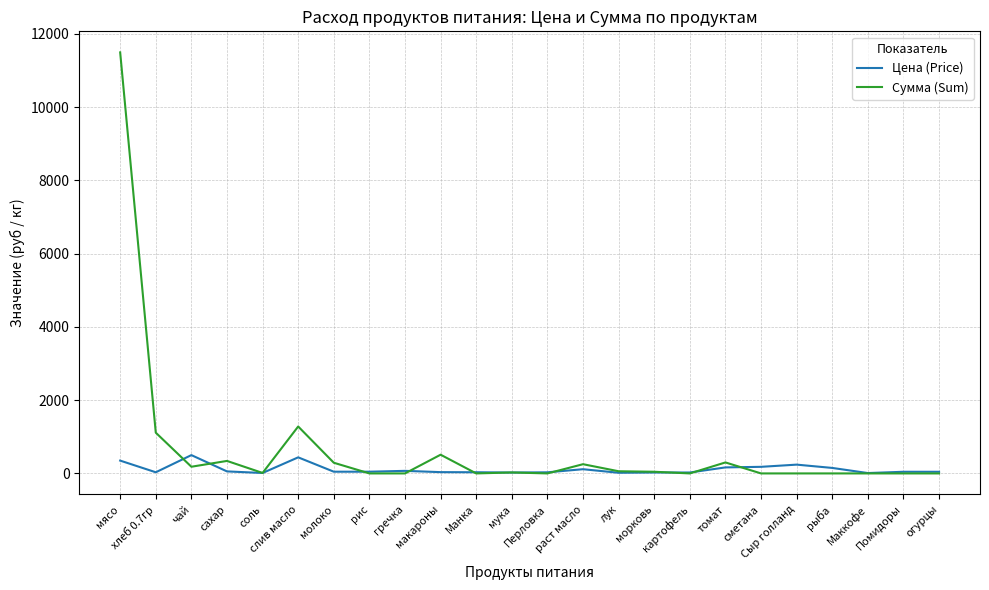

Does the chart have visible grid lines?

Yes